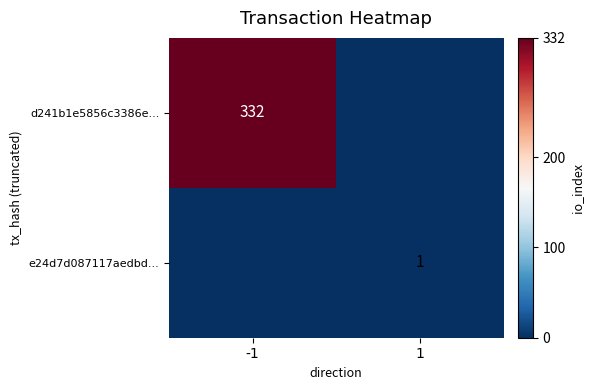

What is the difference between the highest and lowest values at 1?

1